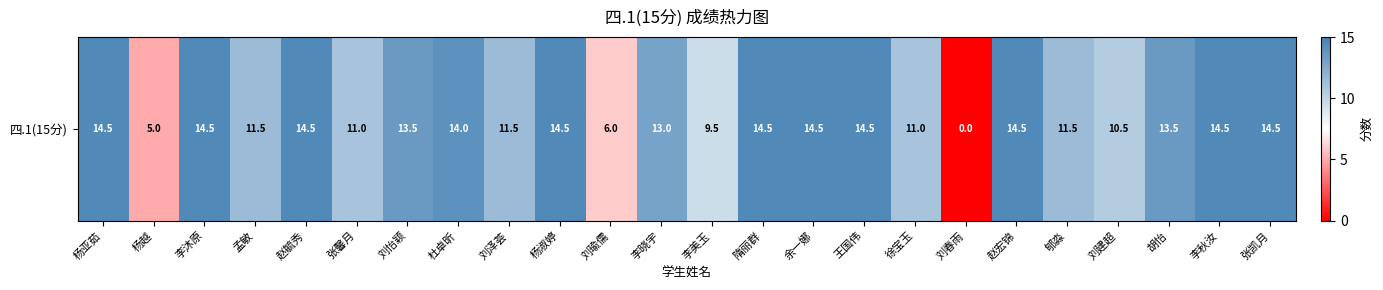

Reading right to left, list all the values displayed in this chart.

14.5	14.5	13.5	10.5	11.5	14.5	0.0	11.0	14.5	14.5	14.5	9.5	13.0	6.0	14.5	11.5	14.0	13.5	11.0	14.5	11.5	14.5	5.0	14.5